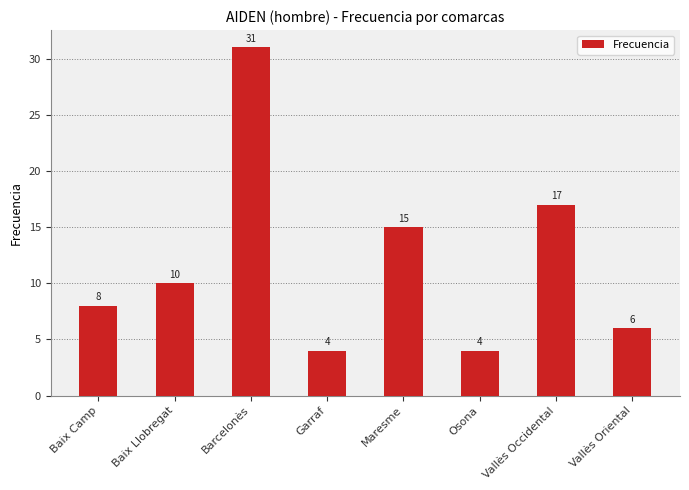

Reading right to left, what are all the values shown in this chart?

6	17	4	15	4	31	10	8